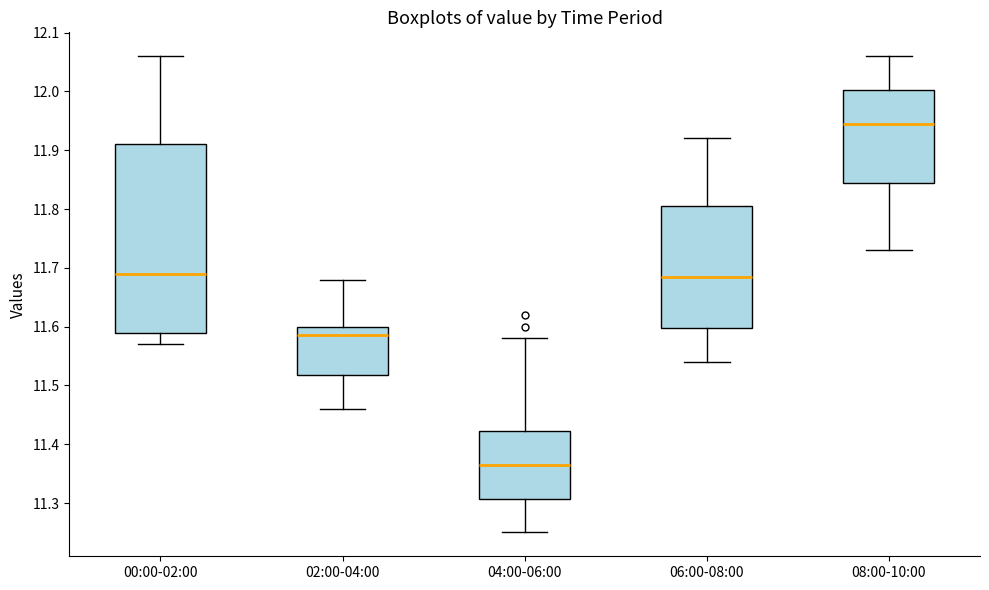

Where does the upper whisker of the box for 08:00-10:00 end on the y-axis? The values are not printed on the chart, so give them approximately, as read against the axis.

12.06